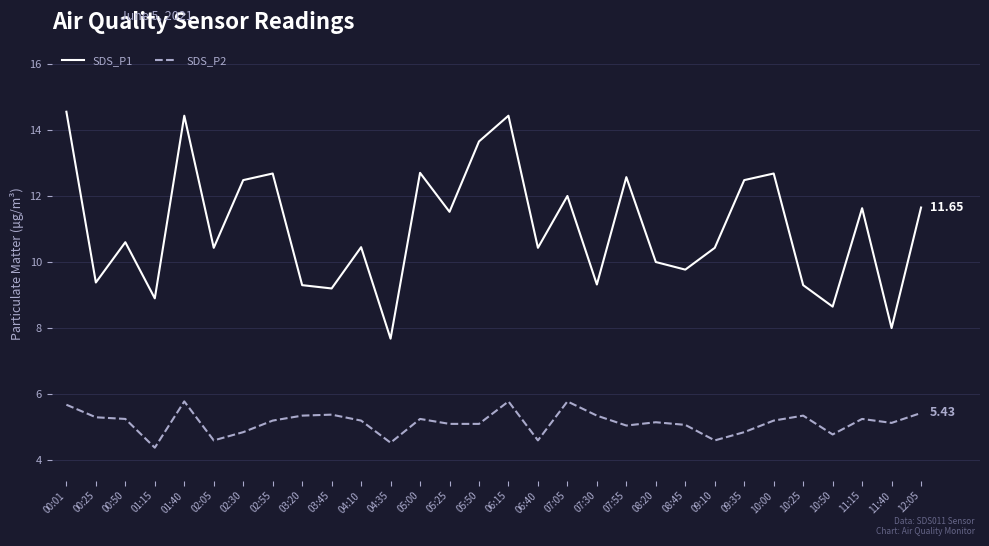

True or false: SDS_P1 and SDS_P2 cross at least once.

False